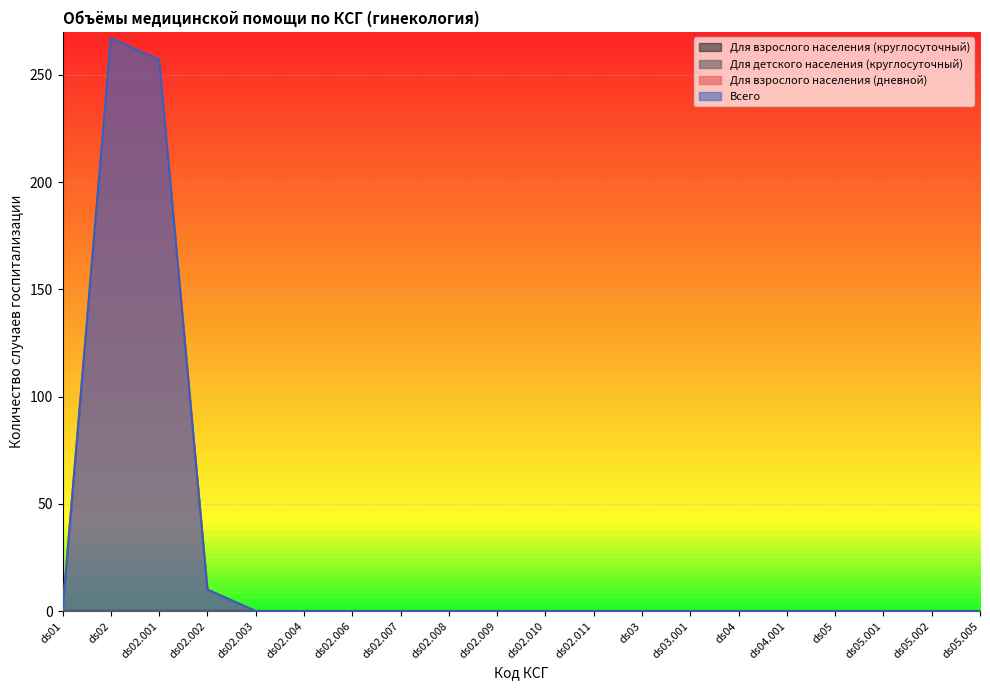

Reading right to left, what are all the values shown in this chart?

Для взрослого населения (дневной): 0	0	0	0	0	0	0	0	0	0	0	0	0	0	0	0	10	257	267	0
Всего: 0	0	0	0	0	0	0	0	0	0	0	0	0	0	0	0	10	257	267	0